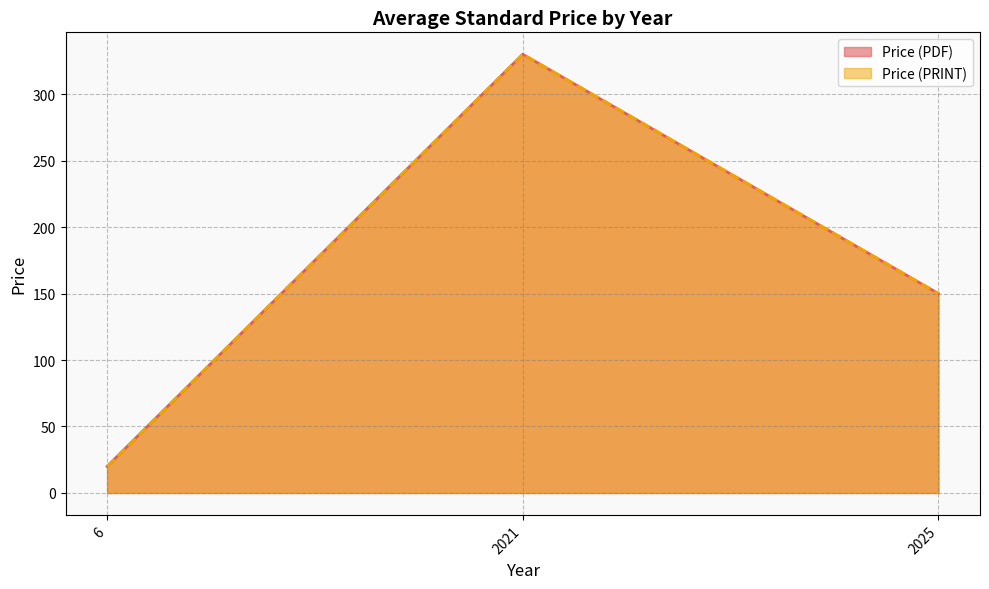

True or false: Price (PDF) and Price (PRINT) cross at least once.

False